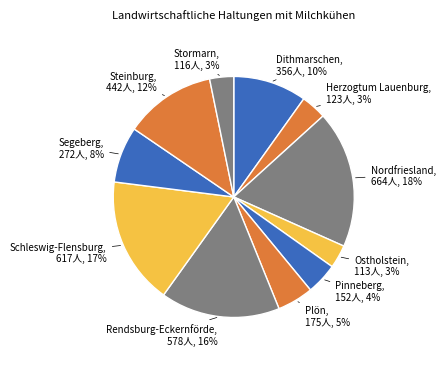

Count the number of slices in the pie.

11